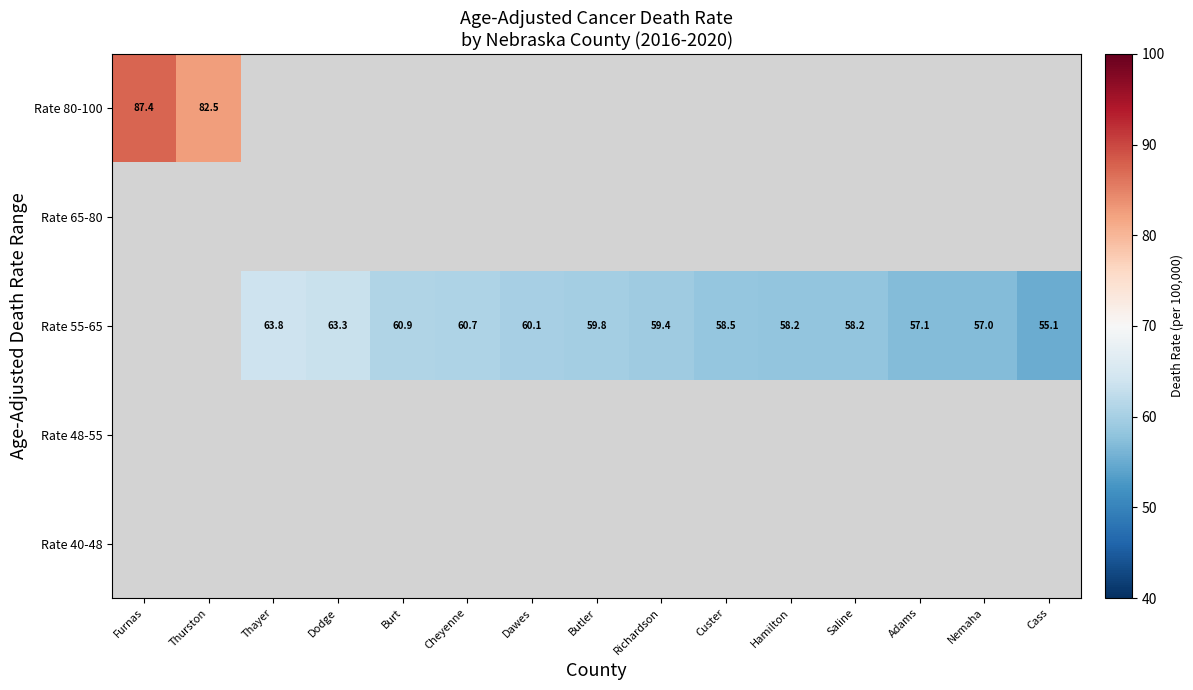

What is the difference between the Rate 80-100 values at Thurston and Furnas?

4.9